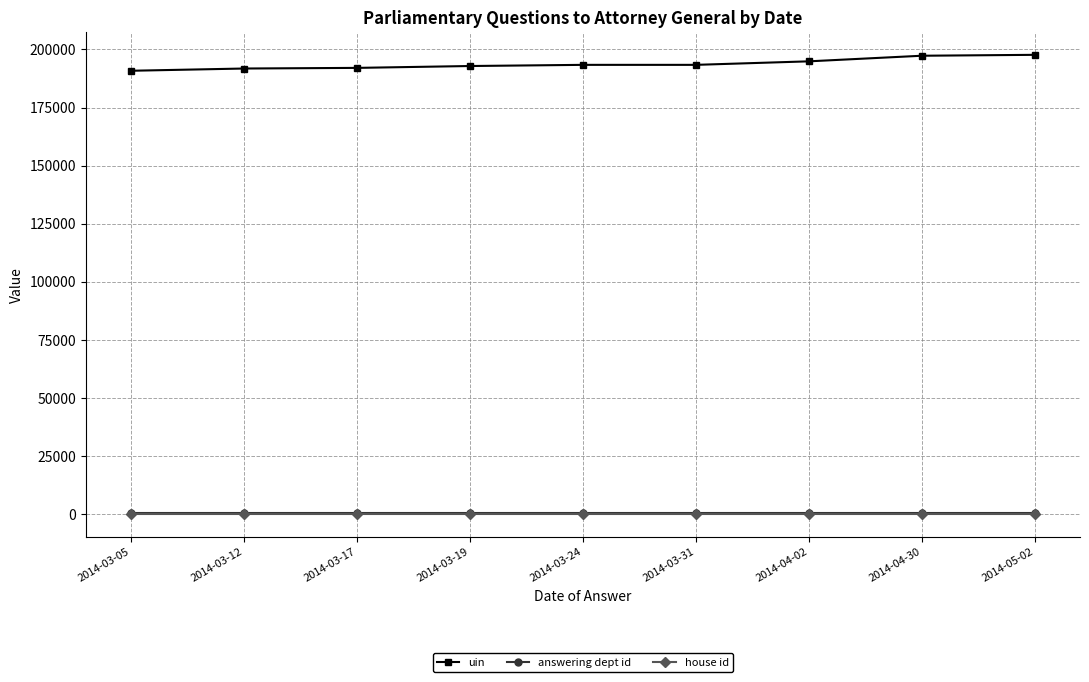

Does the chart display data point markers on the line(s)?

Yes